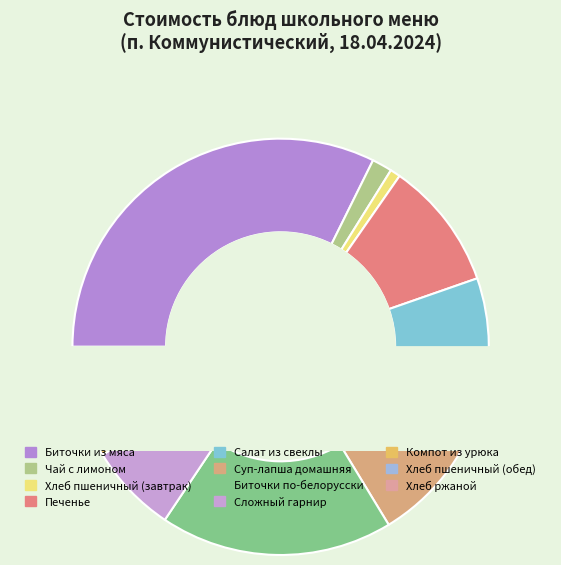

What portion of the pie excludes Биточки из мяса?

67.7%